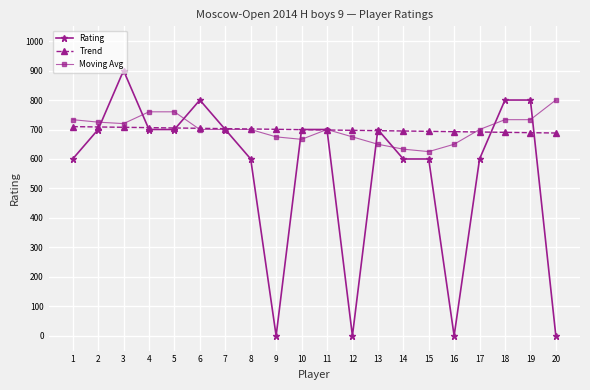

Which label corresponds to the largest value in the chart?

3